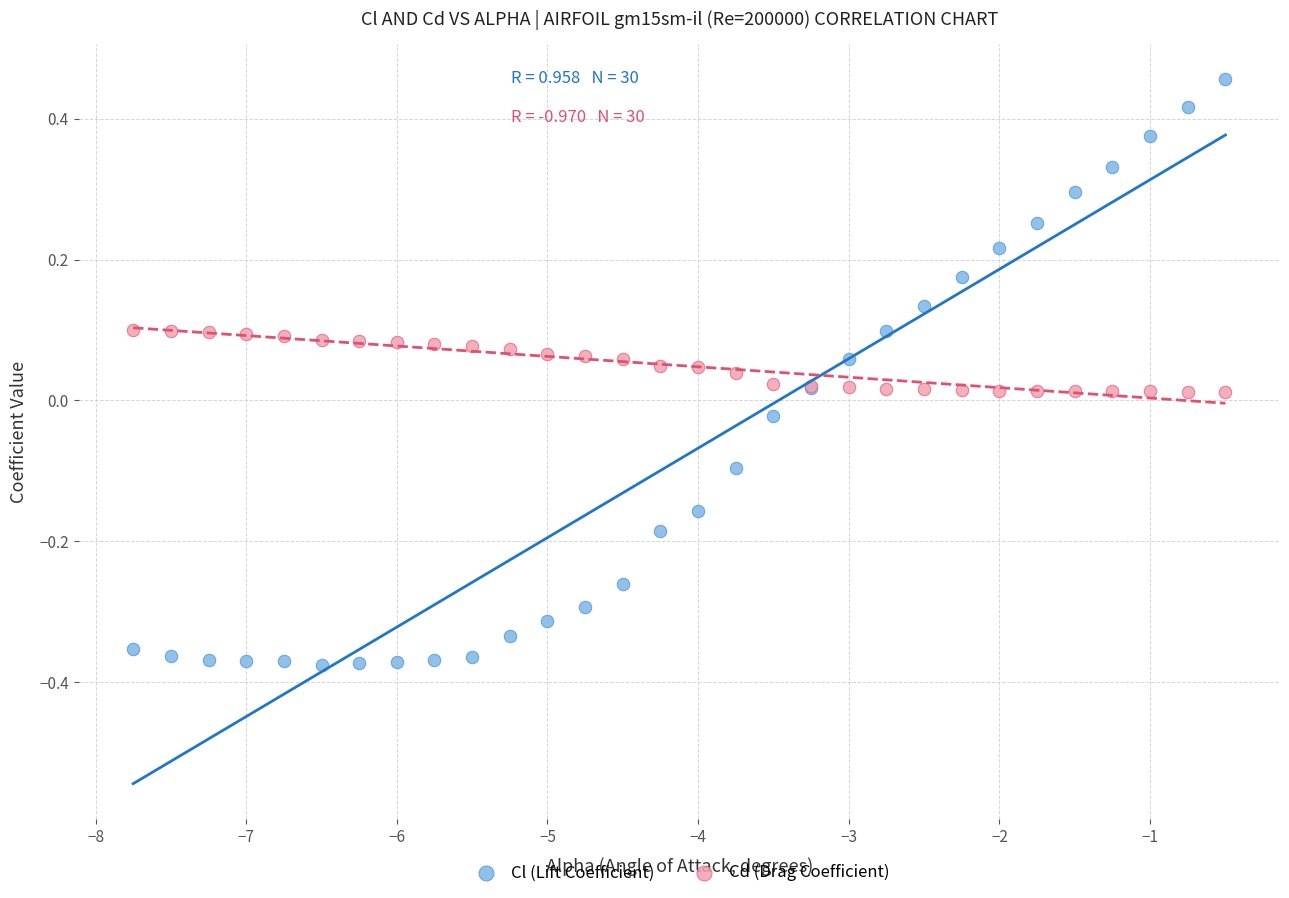

What are all the series names shown in the legend?

Cl (Lift Coefficient), Cd (Drag Coefficient)